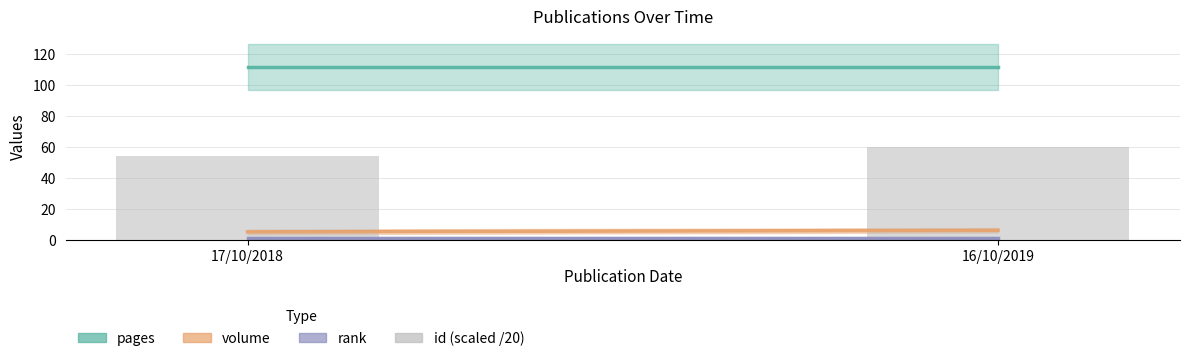

Rank the categories by value from highest to lowest.

16/10/2019, 17/10/2018